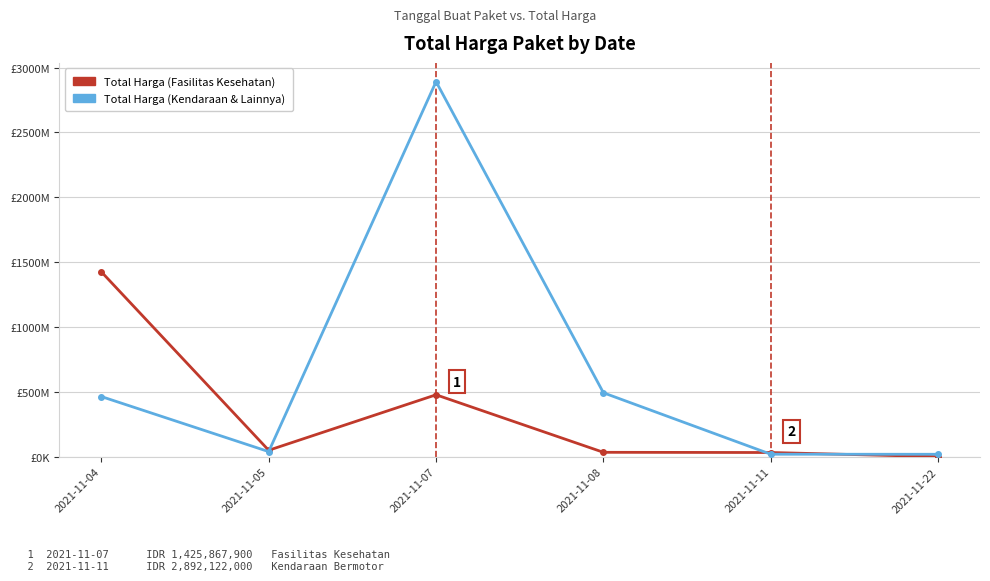

Is the value of Total Harga (Kendaraan & Lainnya) at 2021-11-11 greater than the value of Total Harga (Fasilitas Kesehatan) at 2021-11-05?

No